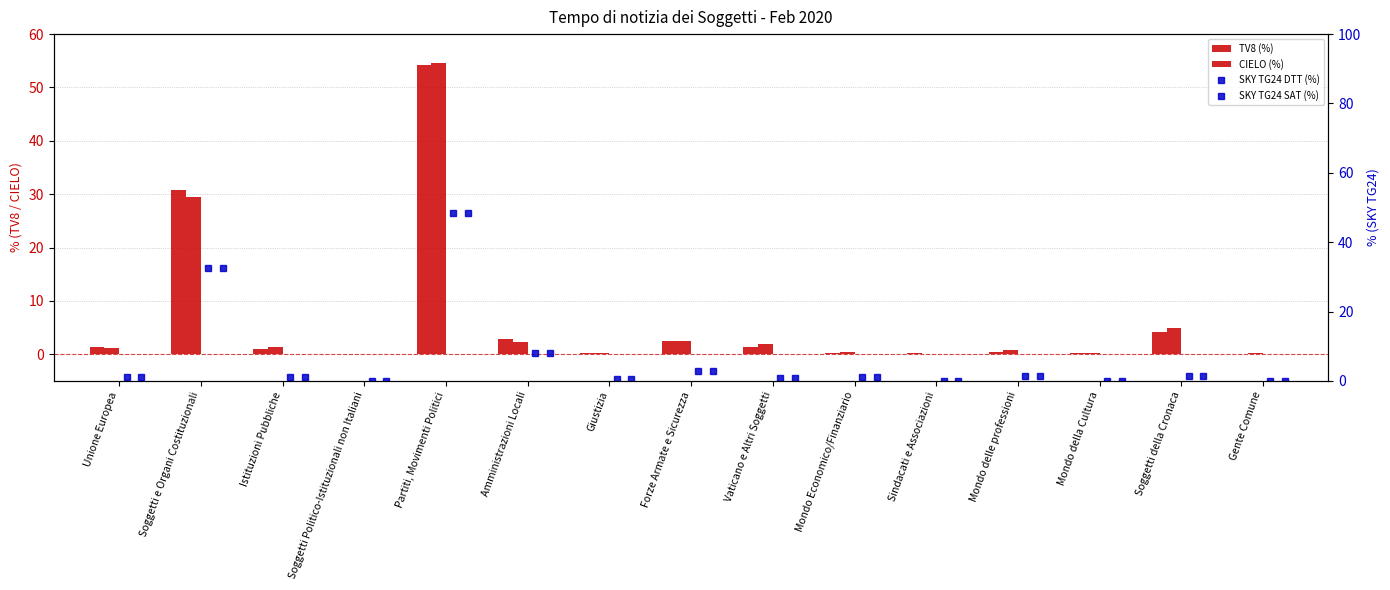

Which series has the largest range (max minus min)?

CIELO (%)